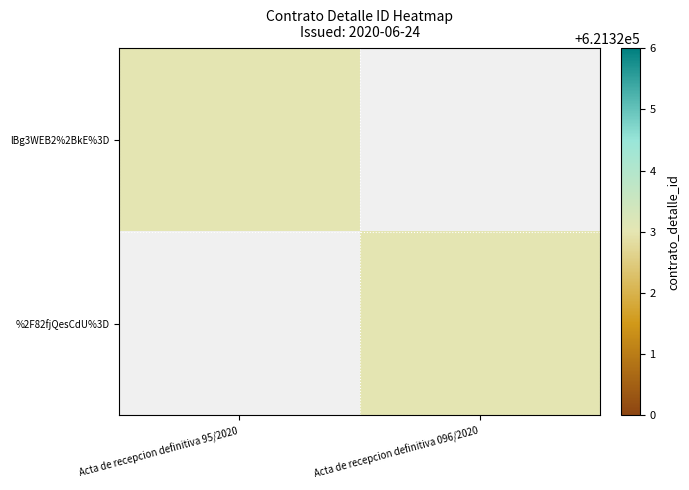

Which series changed the most between Acta de recepcion definitiva 95/2020 and Acta de recepcion definitiva 096/2020?

lBg3WEB2%2BkE%3D